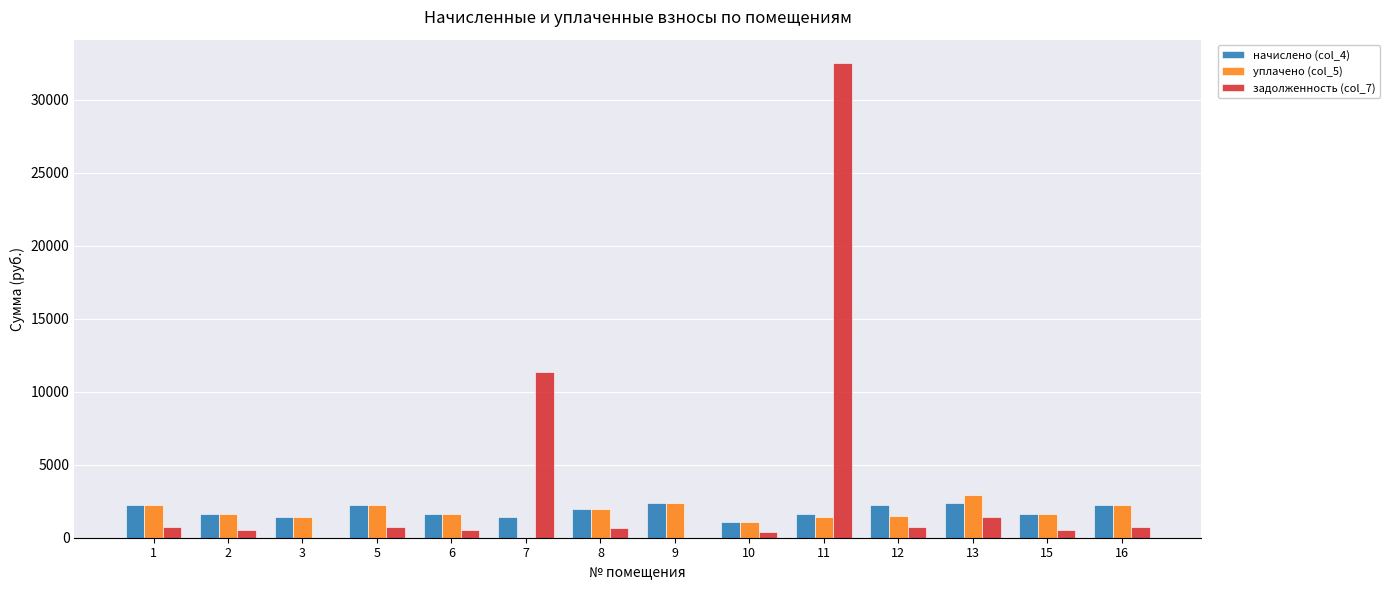

What are all the series names shown in the legend?

начислено (col_4), уплачено (col_5), задолженность (col_7)